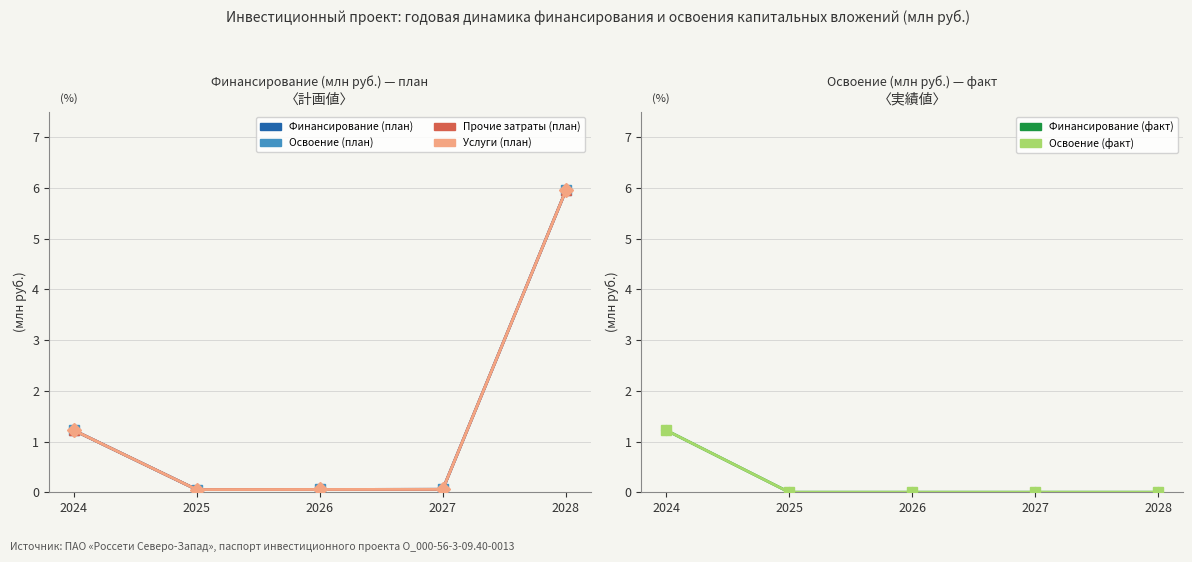

What is the highest value of the Освоение (план) series?

6.0